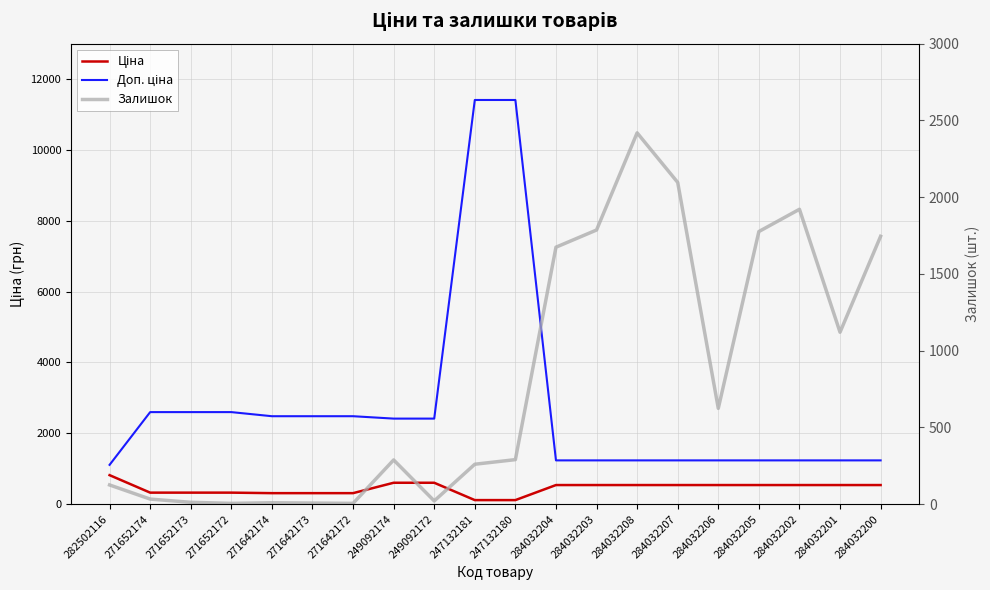

At which category does Залишок reach its first local valley?

271652172